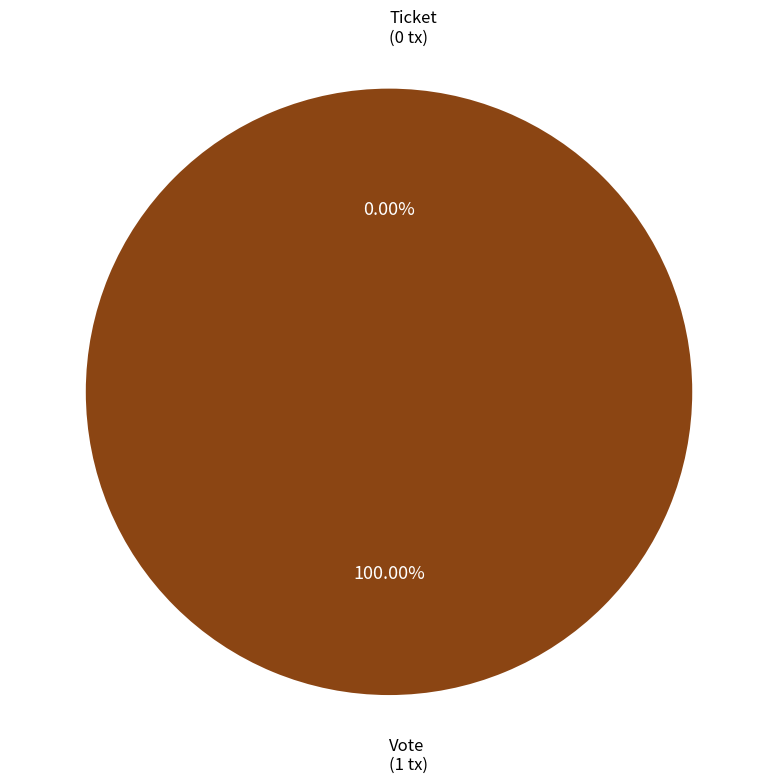

True or false: Ticket accounts for 9% of the total.

False